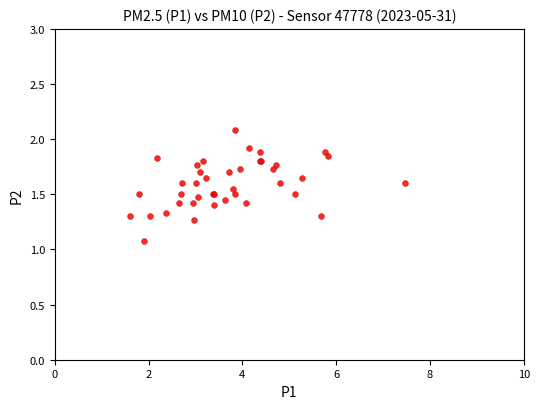

What Y value in the scatter plot is closest to 1?

1.1